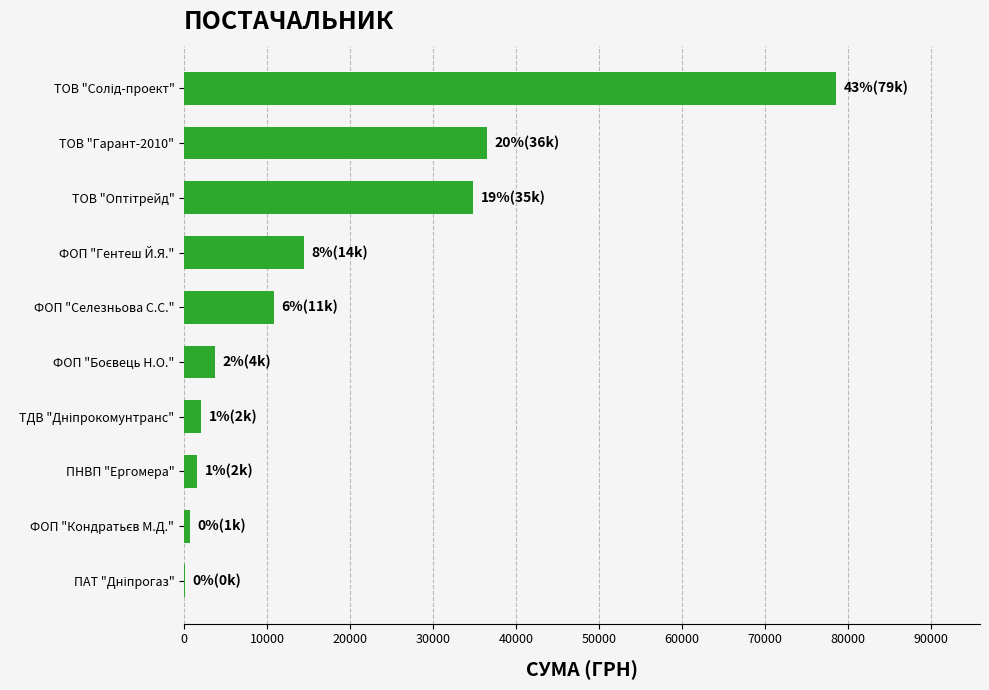

What is the sum of all values?

183389